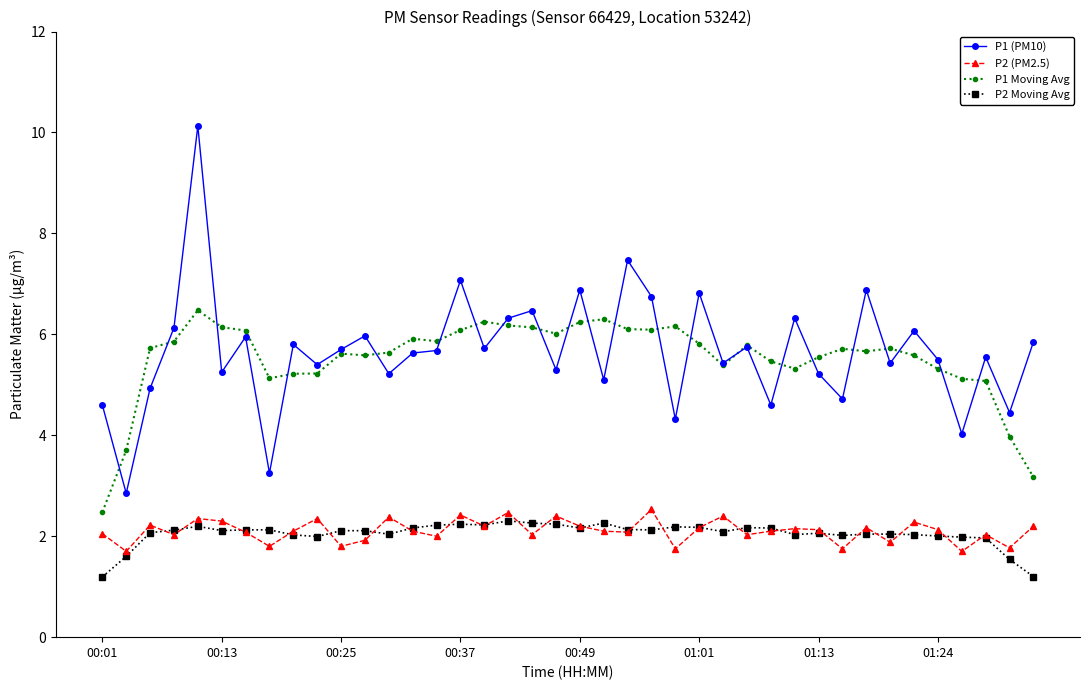

True or false: P2 (PM2.5) and P1 Moving Avg intersect in this chart.

False